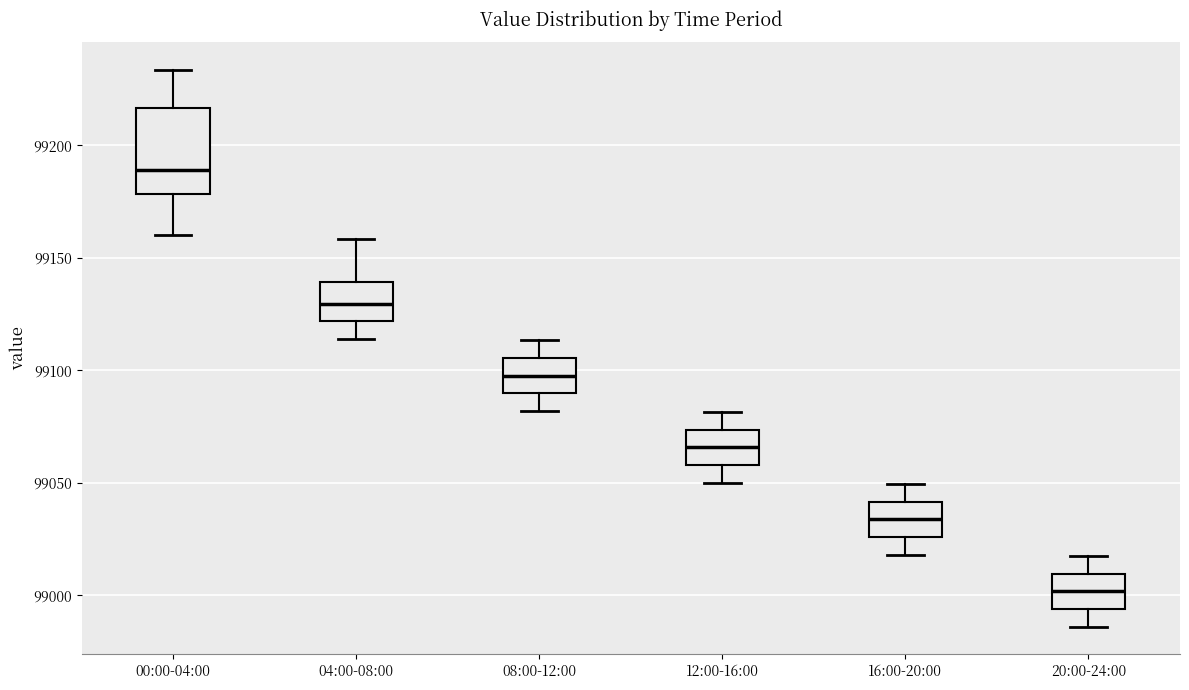

Reading left to right, transcribe this box plot: for each box, give where its median line is, the range the box spans, and where its two whiskers end, as read against the y-axis. The values are not printed on the chart, so give them approximately, as read against the axis.

00:00-04:00: median 99190, box 99180 to 99215, whiskers 99160 to 99235
04:00-08:00: median 99130, box 99120 to 99140, whiskers 99115 to 99160
08:00-12:00: median 99100, box 99090 to 99105, whiskers 99080 to 99115
12:00-16:00: median 99065, box 99060 to 99075, whiskers 99050 to 99080
16:00-20:00: median 99035, box 99025 to 99040, whiskers 99020 to 99050
20:00-24:00: median 99000, box 98995 to 99010, whiskers 98985 to 99015